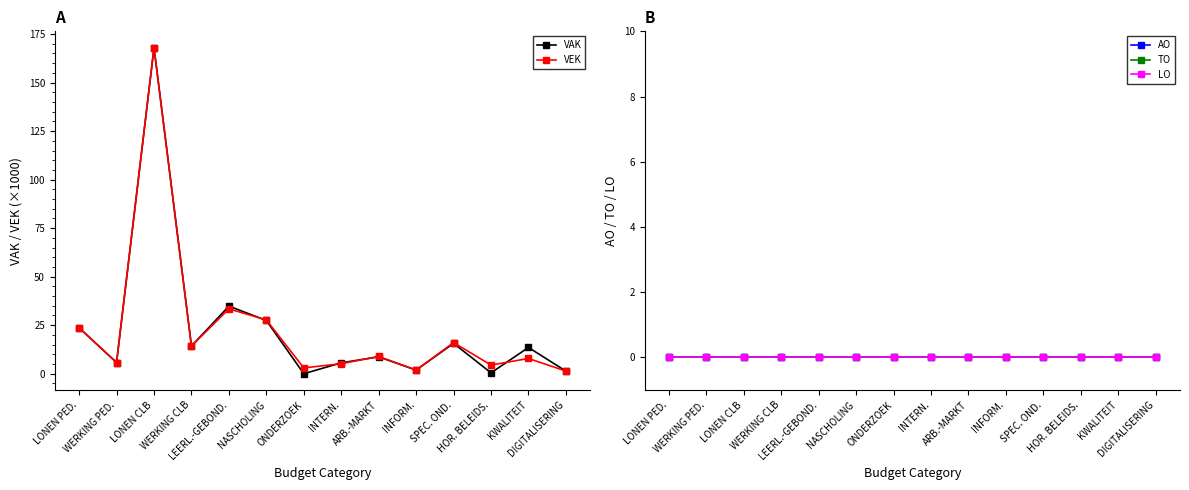

Between LONEN CLB and HOR. BELEIDS., which series saw the biggest shift?

VAK